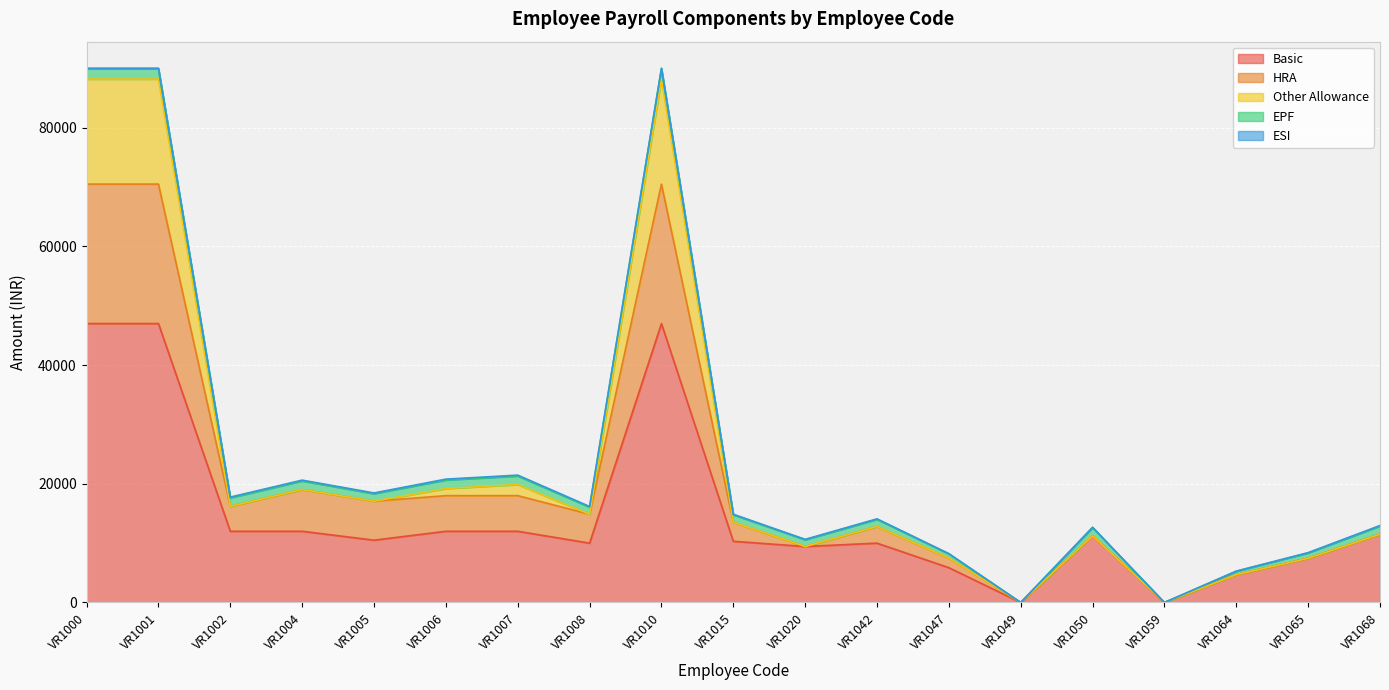

Does the chart display data point markers on the line(s)?

No